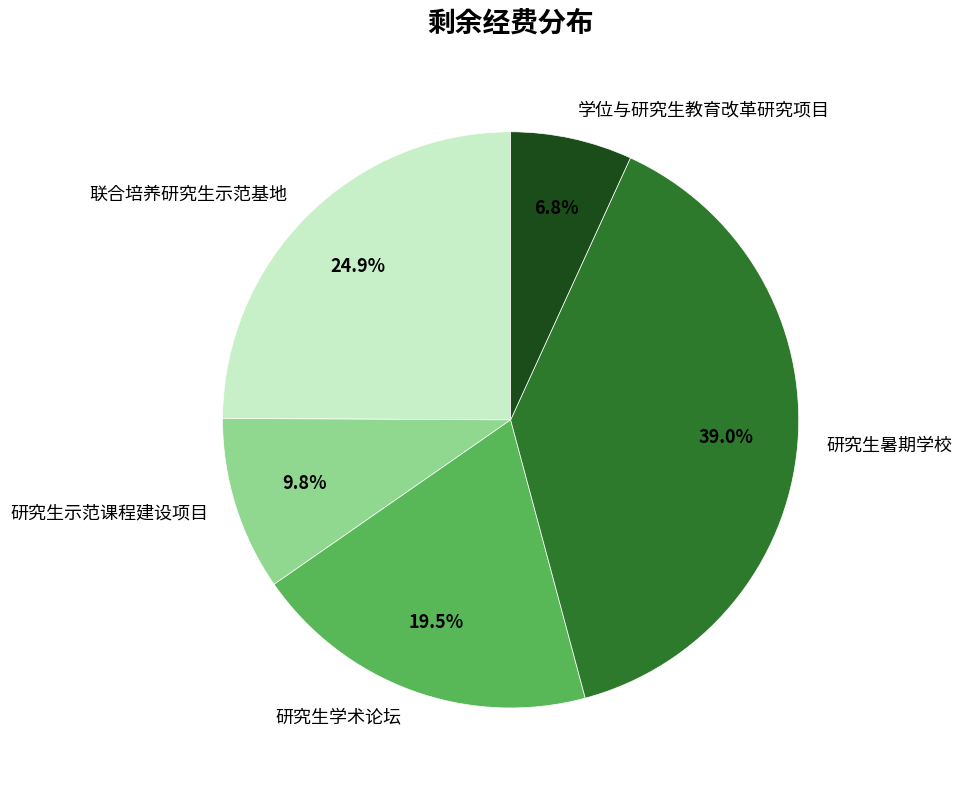

How many segments does this pie chart have?

5